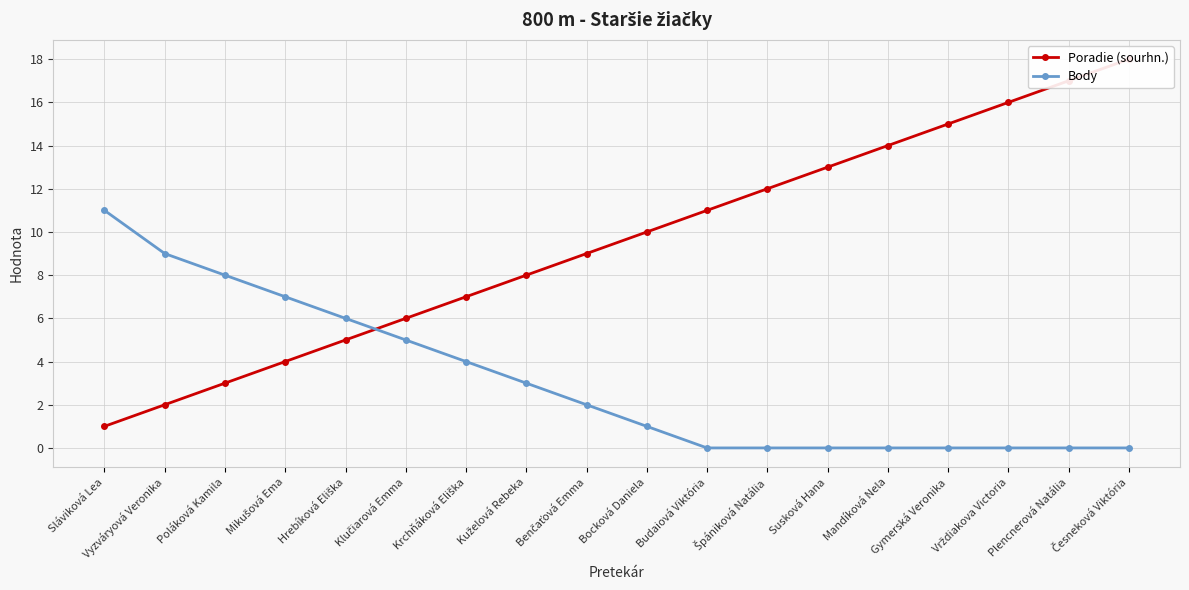

What is the label of the 18th point from the right?

Sláviková Lea